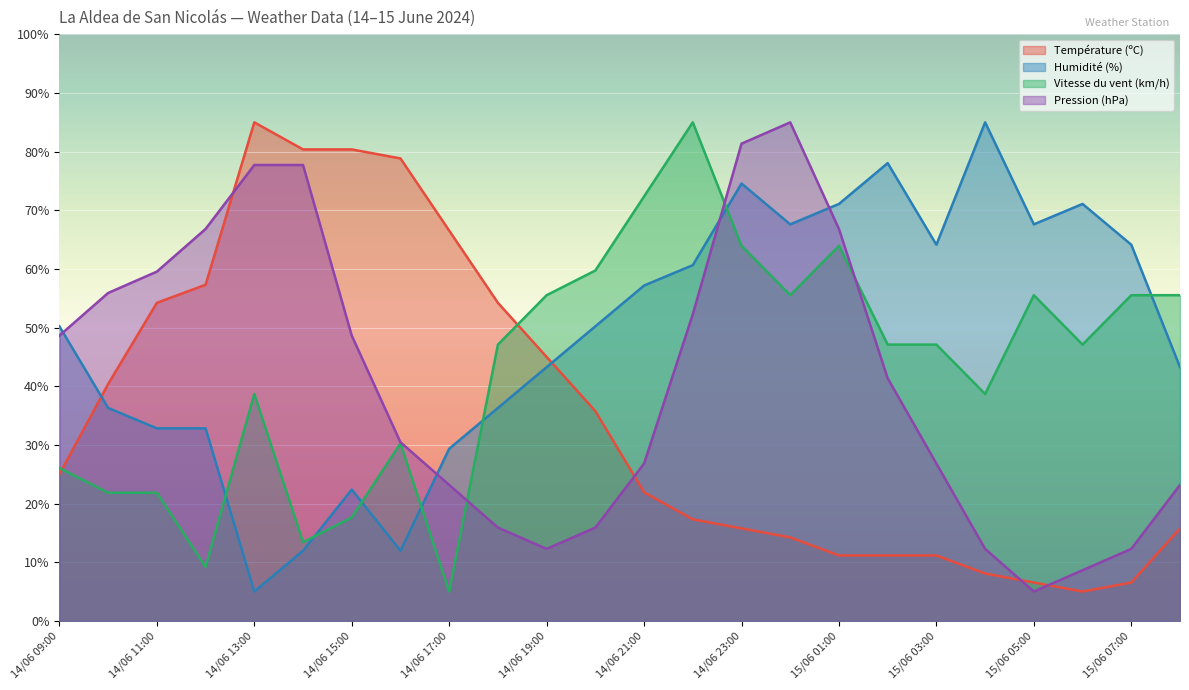

List the series in order of their overall mean, highest first.

Humidité (%), Vitesse du vent (km/h), Pression (hPa), Température (ºC)